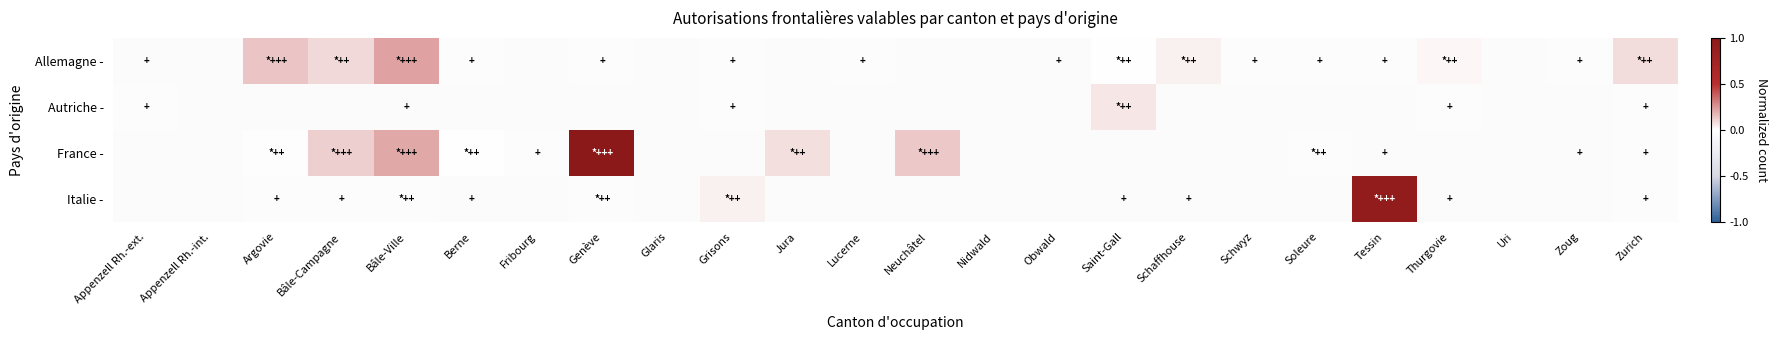

At which category is the sum across all series the highest?

Genève